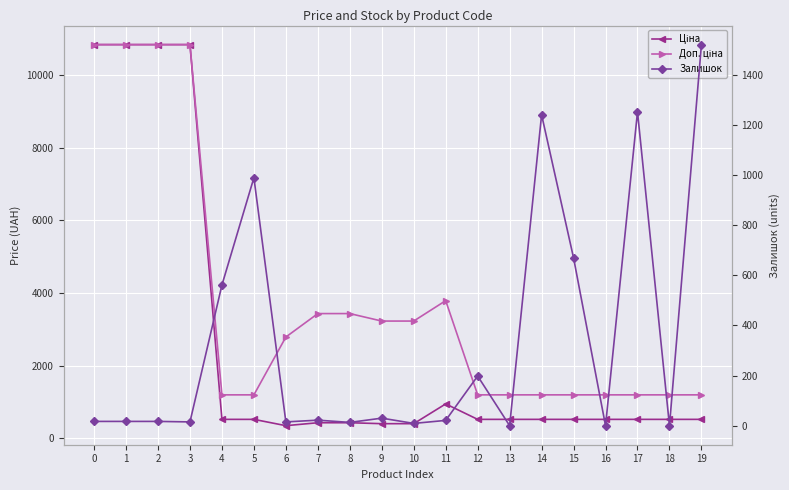

List the series in order of their peak value, lowest first.

Залишок, Ціна, Доп. ціна